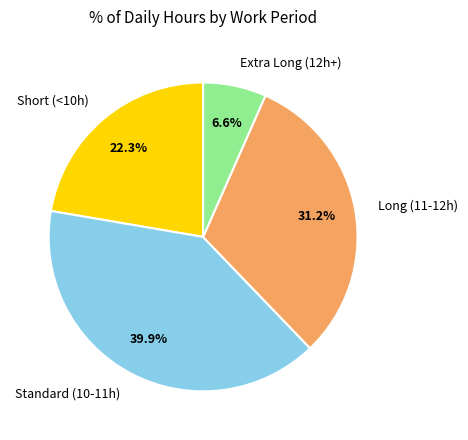

Is there any slice that represents more than half of the pie?

No